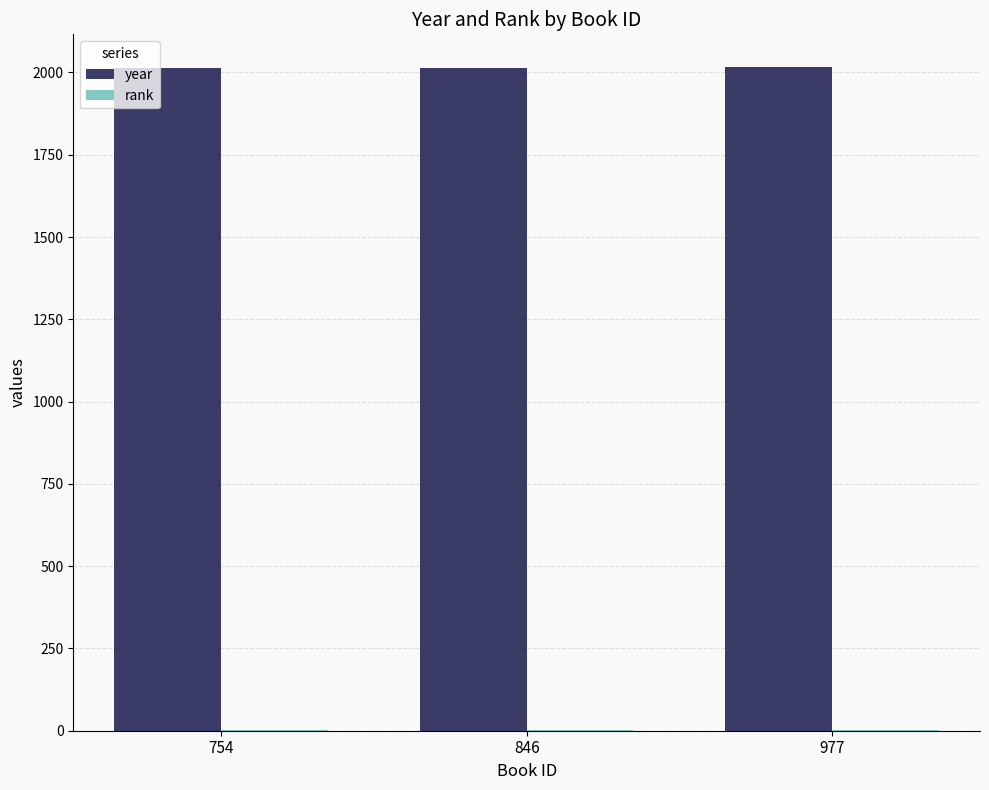

What is the maximum value shown in the chart?

2015